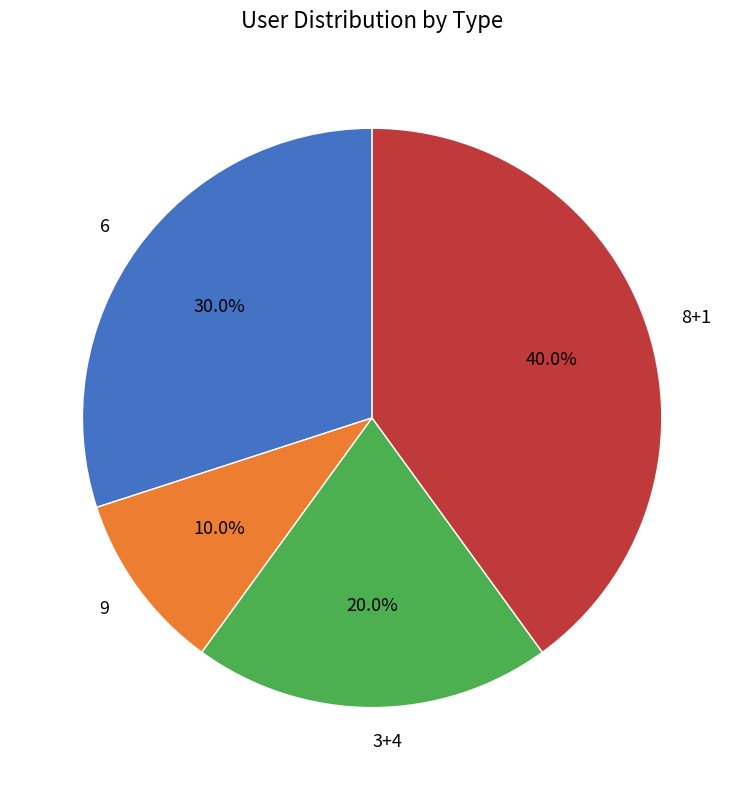

Approximately how many times larger is the value at 8+1 compared to 9?

4.0